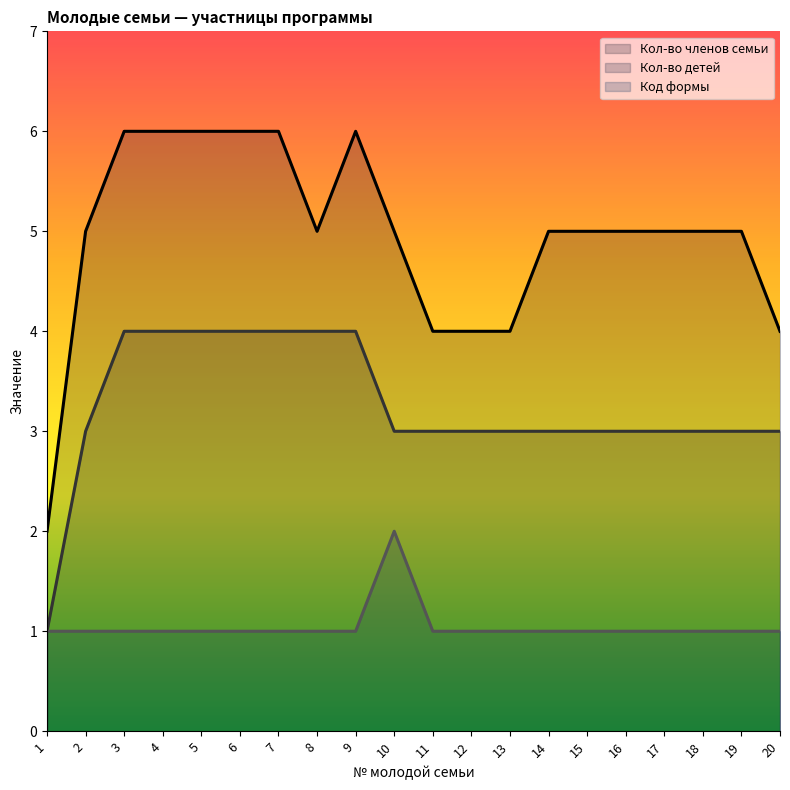

Which series has the largest total across all categories?

Кол-во членов семьи (линия)